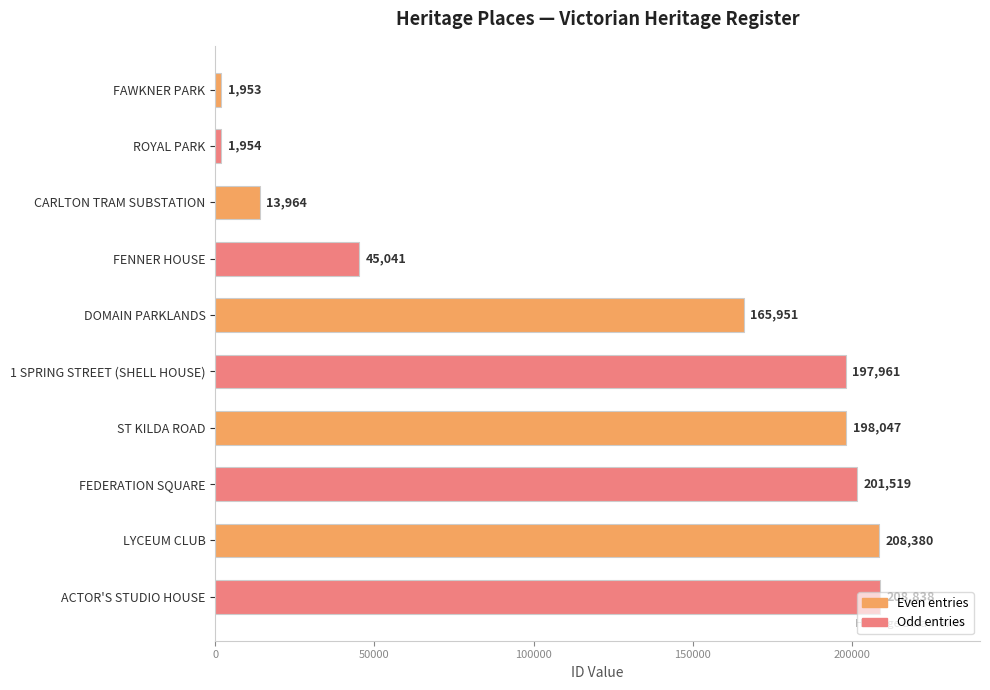

At which label is the value closest to 105395?

FENNER HOUSE